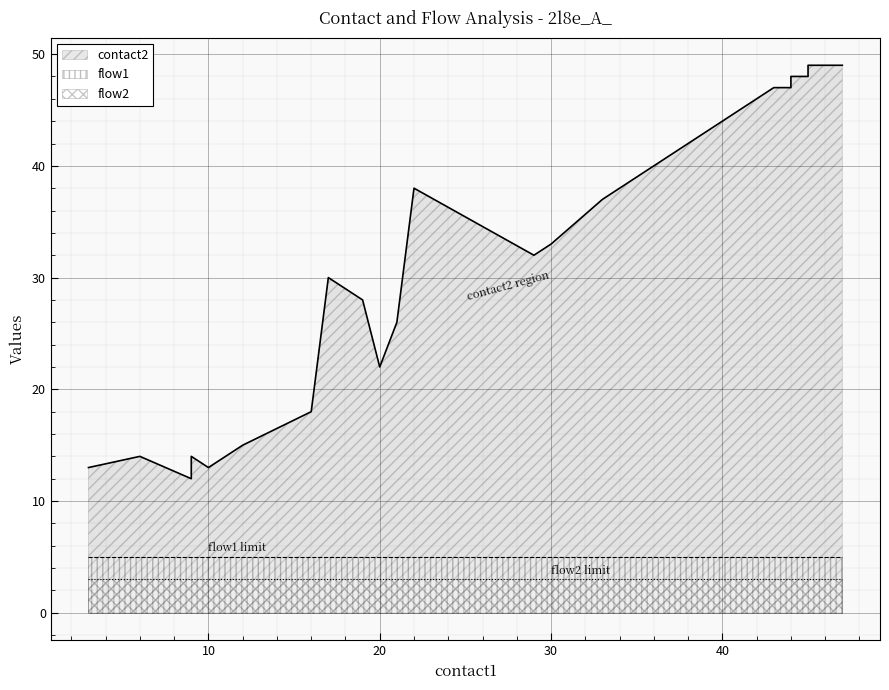

True or false: flow1 and flow2 intersect in this chart.

False